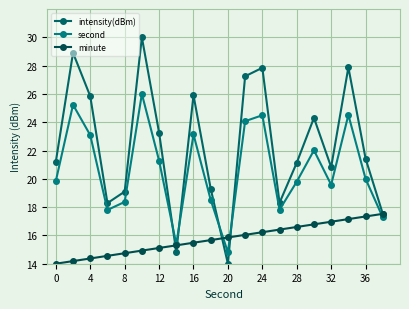

How many times do intensity(dBm) and minute cross each other?

4